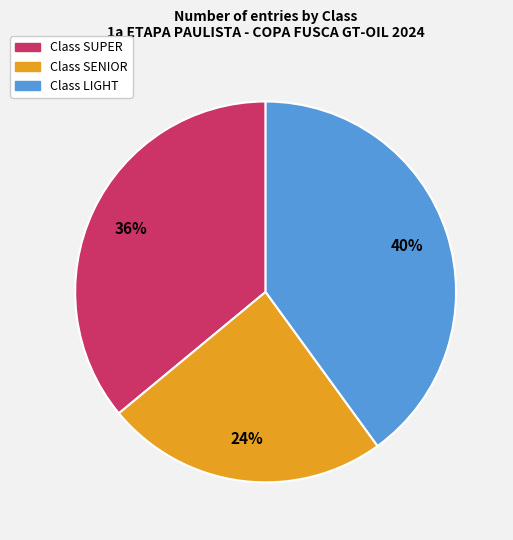

Does any single category account for the majority?

No